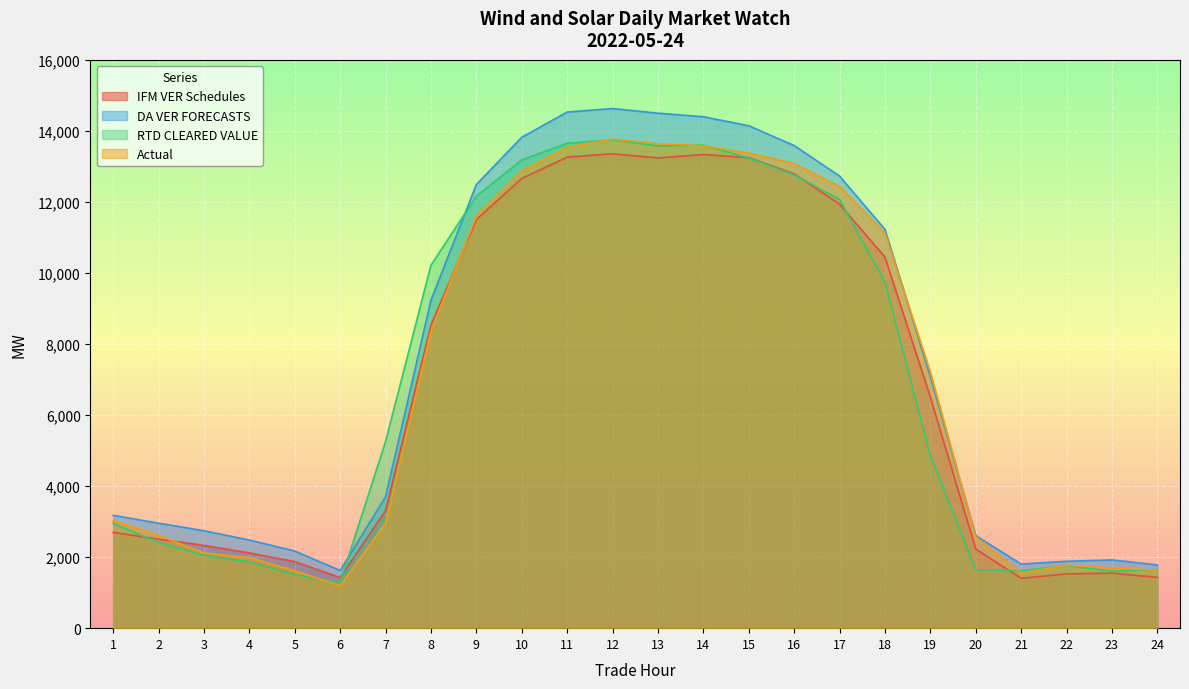

How many interior local valleys does the IFM VER Schedules series have?

3